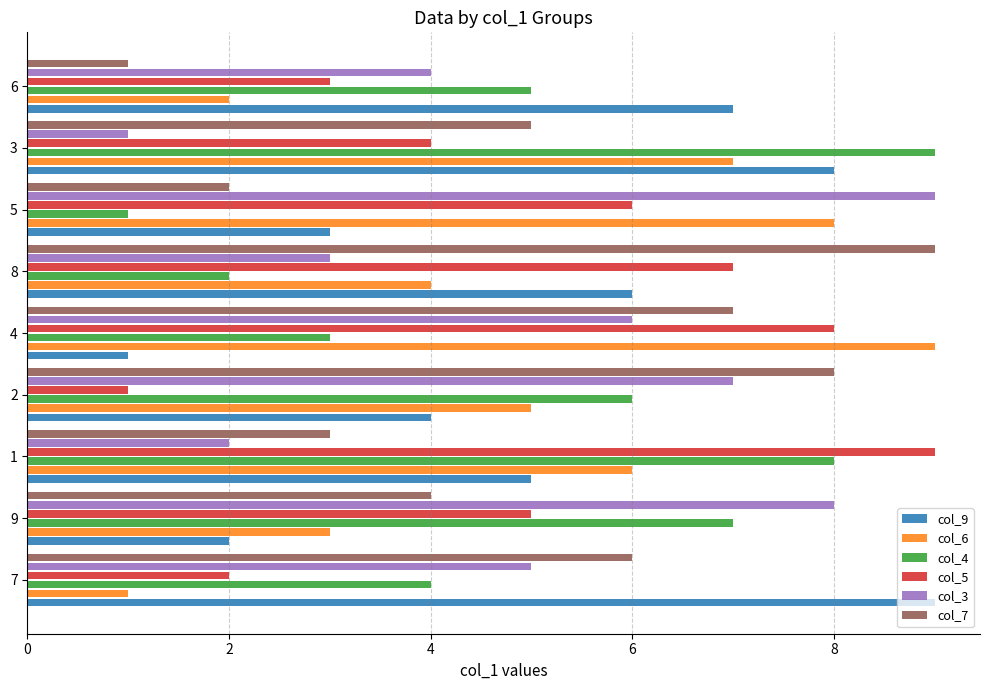

Between 1 and 3, which series saw the biggest shift?

col_5